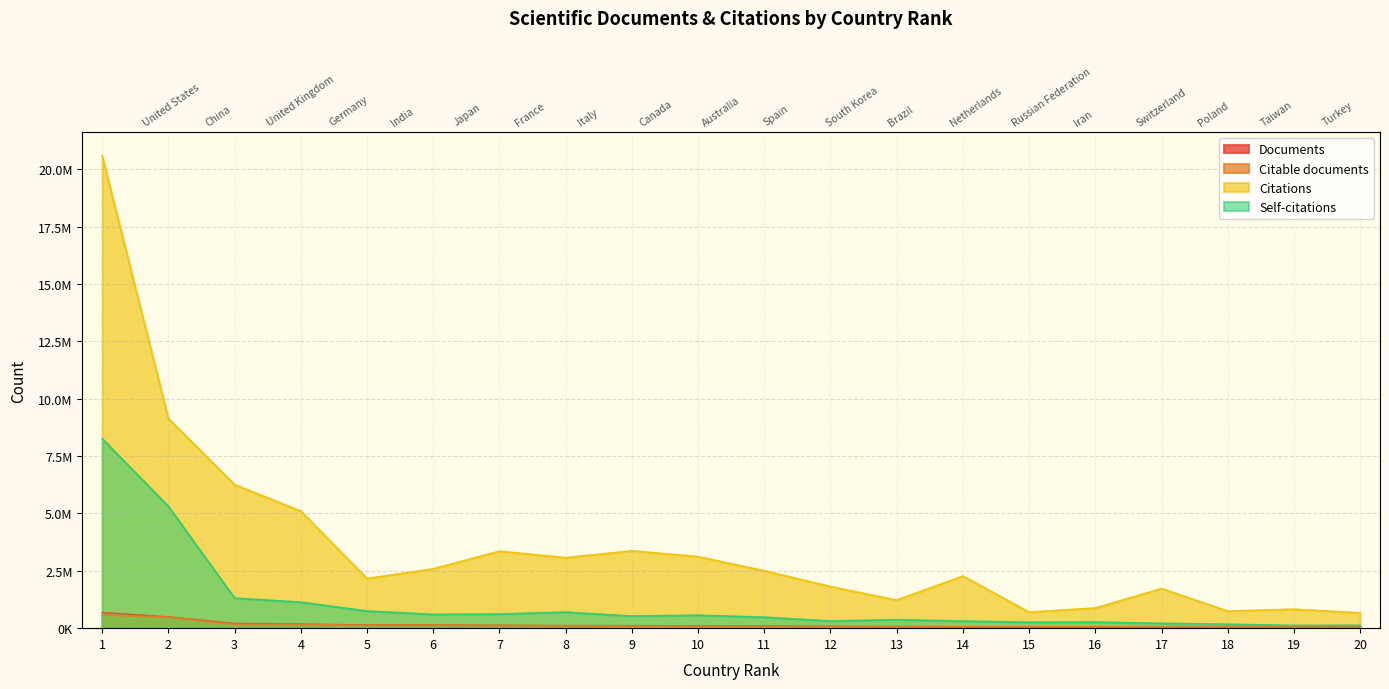

What is the difference between the highest and lowest values at 17?

1686024